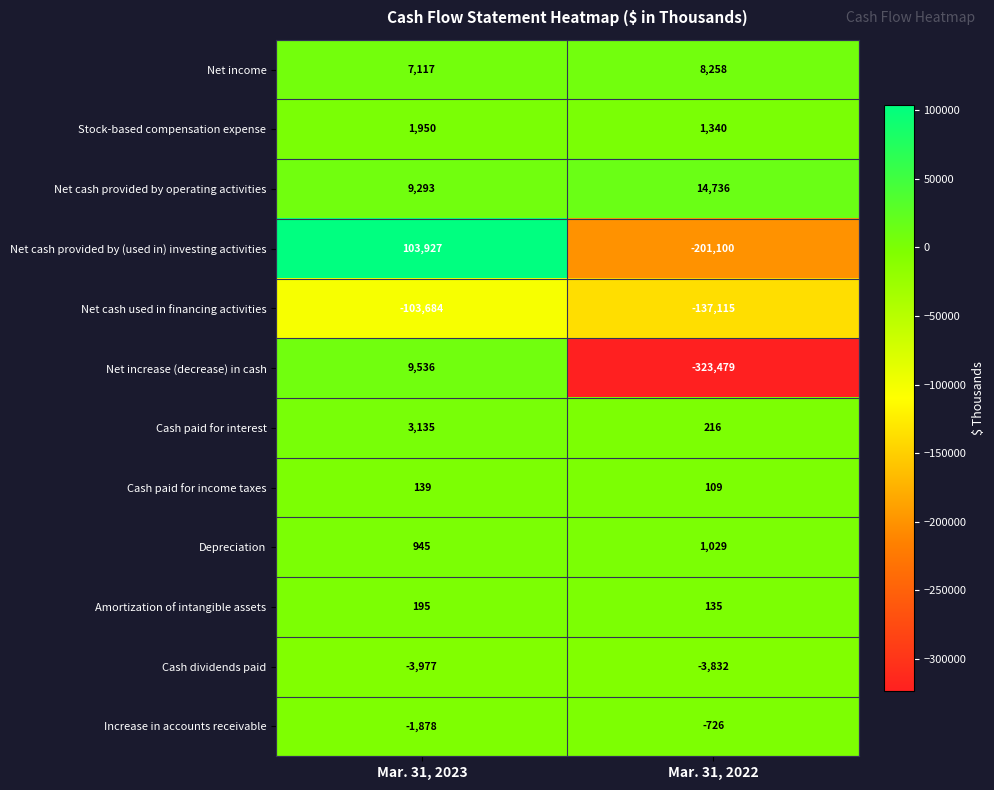

What is the difference between the maximum and minimum values in the Net increase (decrease) in cash series?

333015